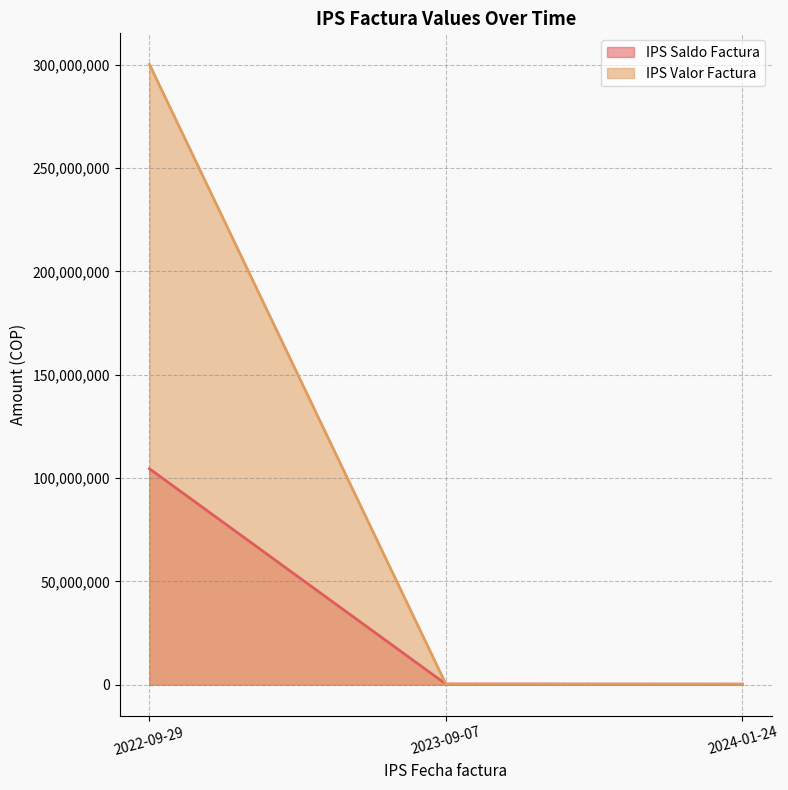

What is the lowest value of the IPS Valor Factura series?

237142